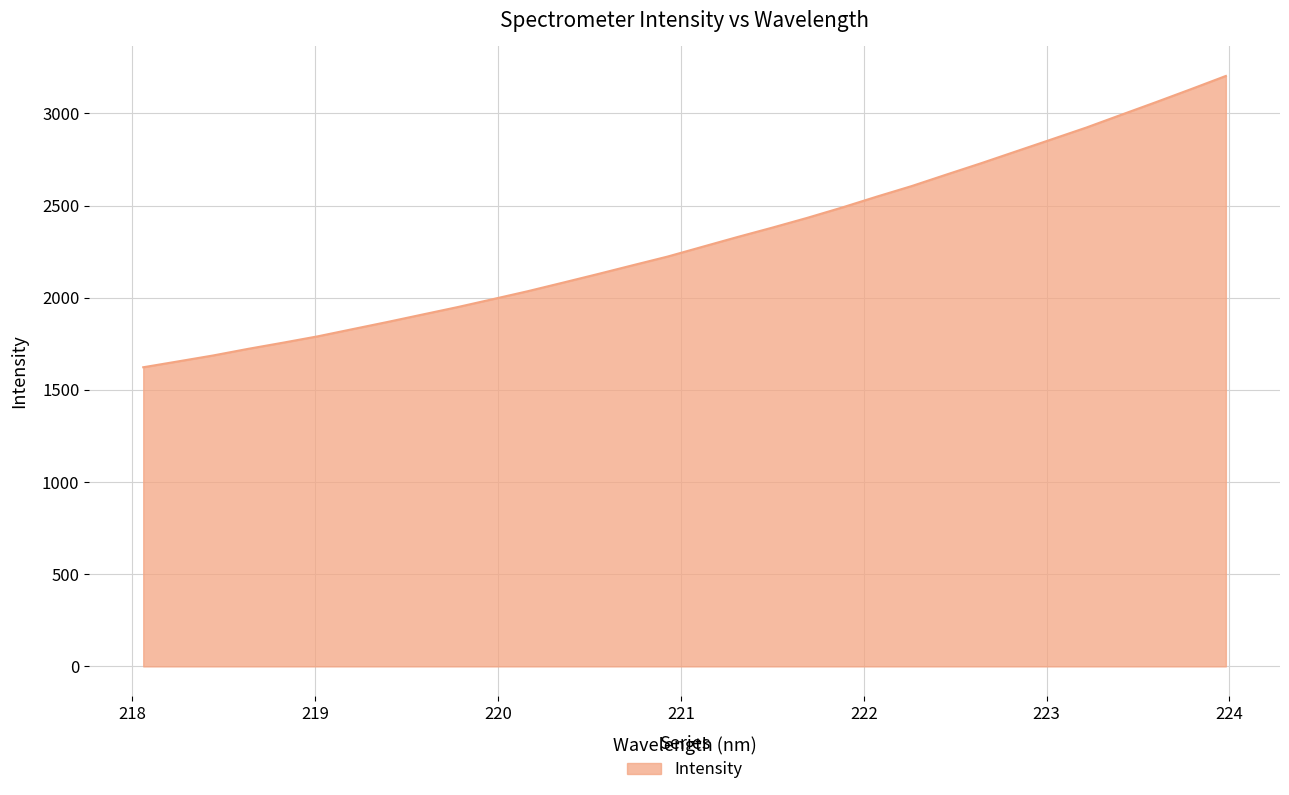

What is the difference between the second highest and second lowest values?

1476.8